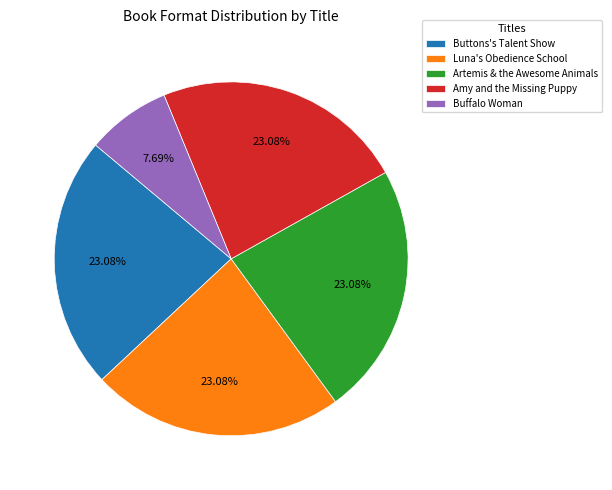

To the nearest percent, what portion does Buttons's Talent Show represent?

23%